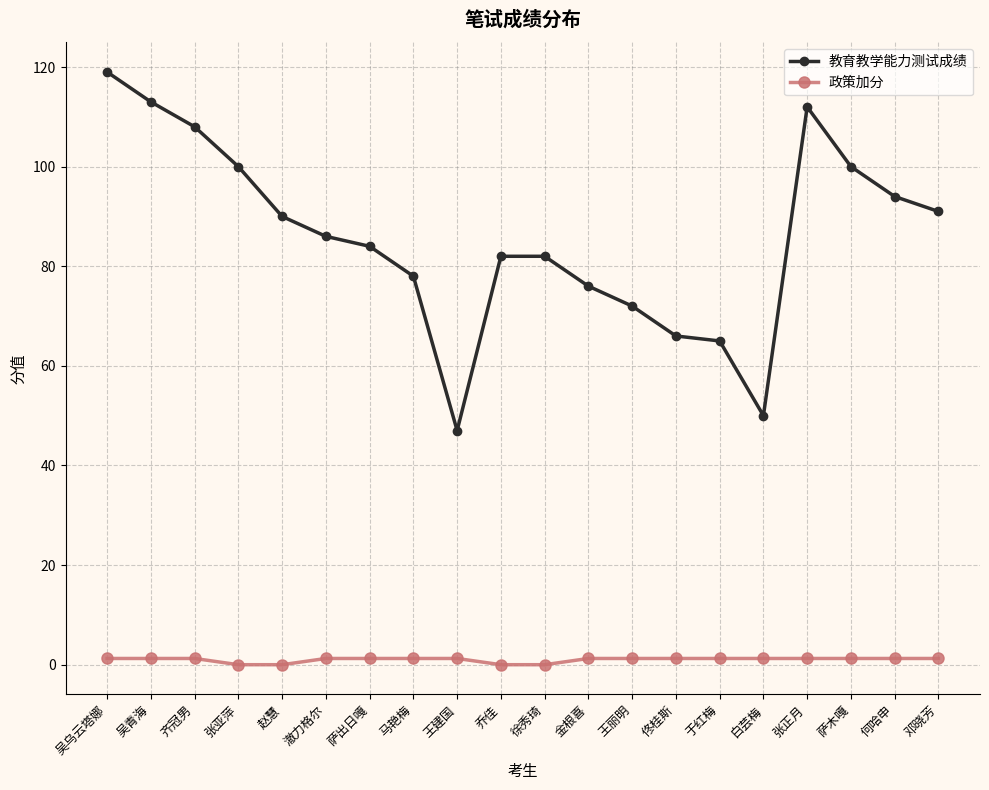

How many data points does each series have?

20